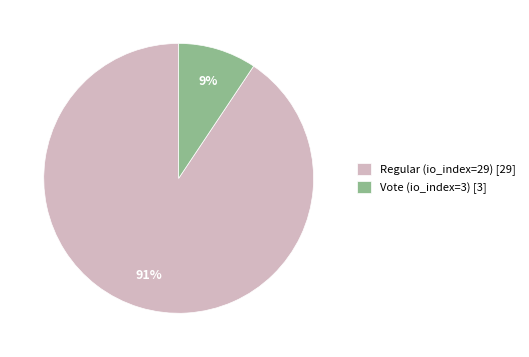

True or false: Vote (io_index=3) accounts for 1% of the total.

False